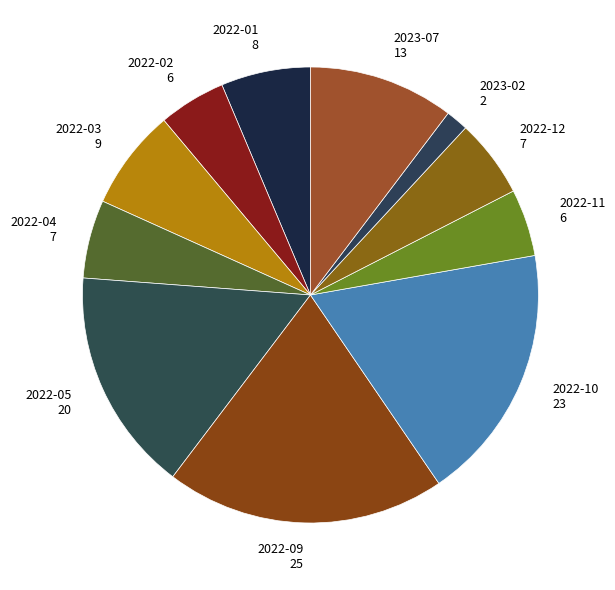

Is the sum of 2022-10 and 2023-07 greater than half?

No